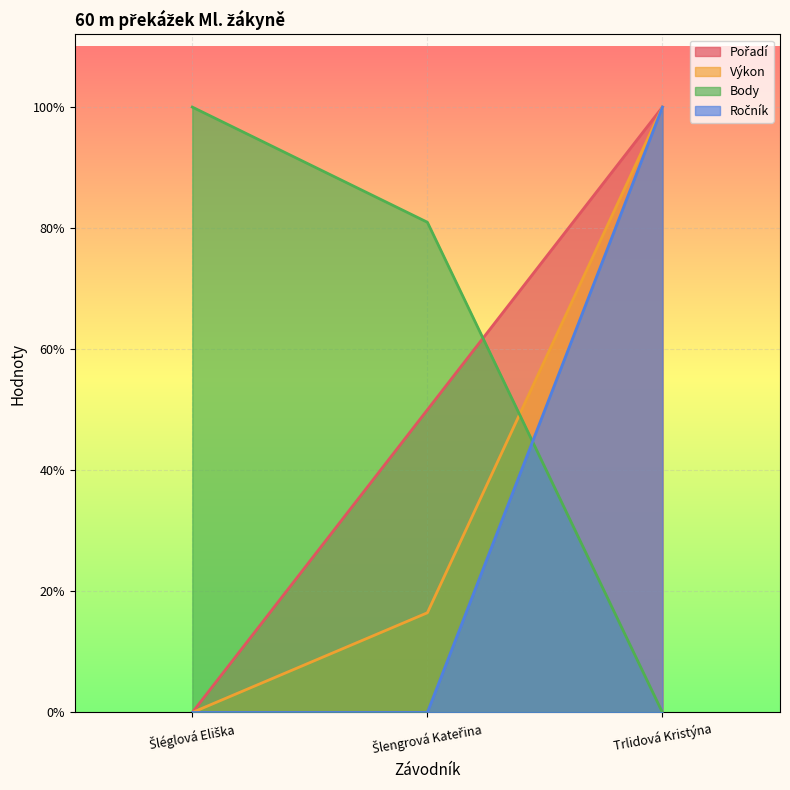

Is the value of Ročník at Trlidová Kristýna greater than the value of Výkon at Šlengrová Kateřina?

Yes